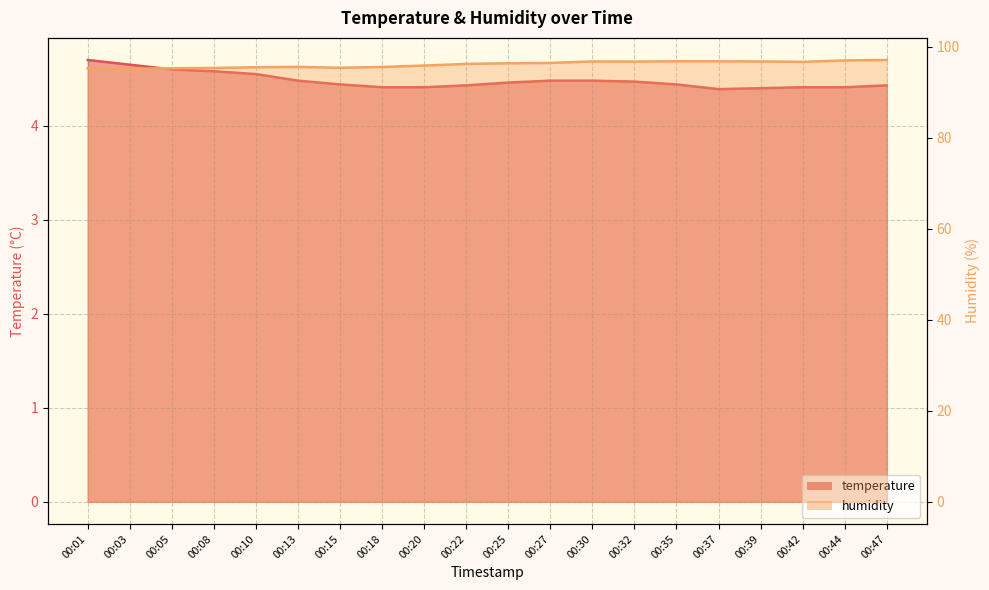

How many distinct data groups are displayed?

2